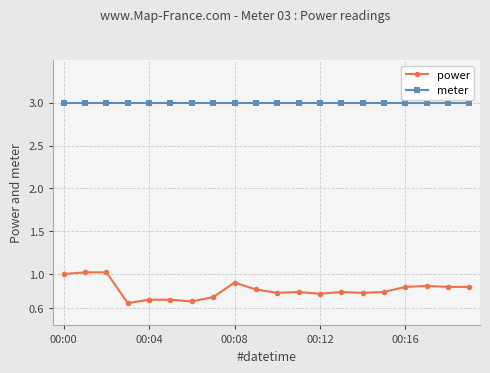

List the series in order of their peak value, lowest first.

power, meter